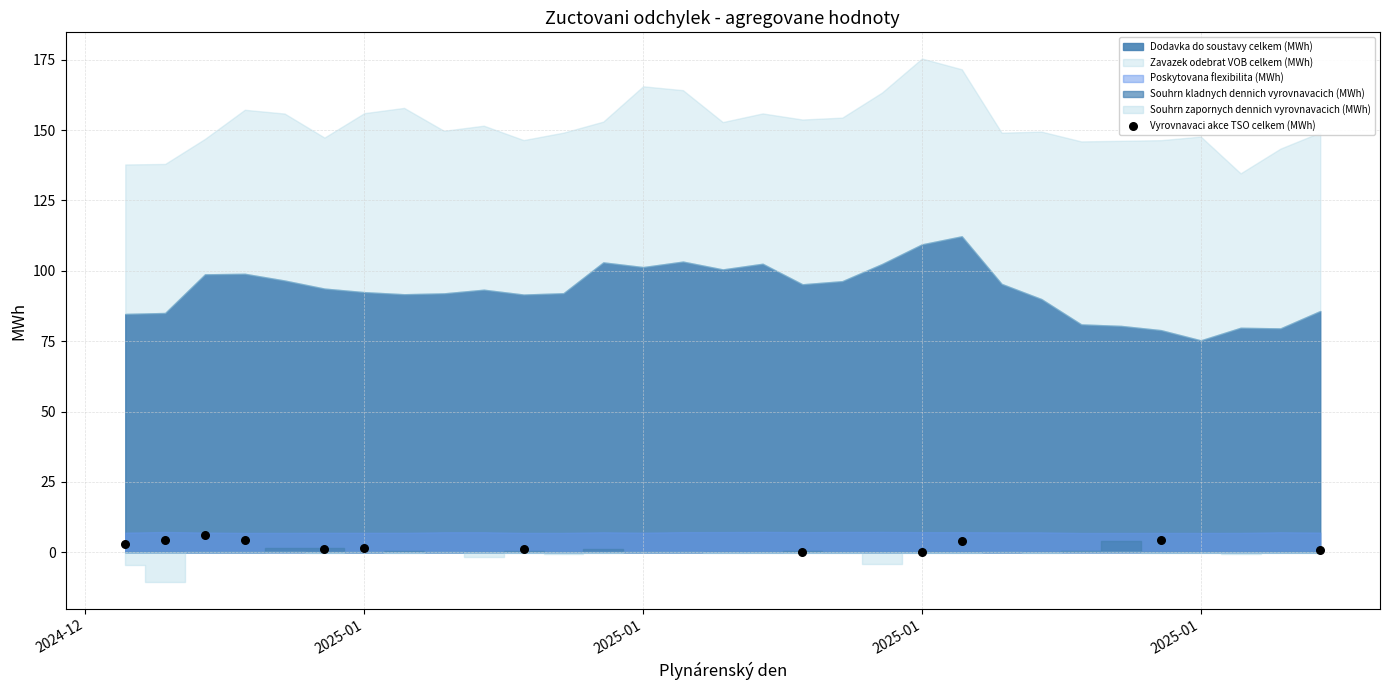

What is the average Y value?

2.6